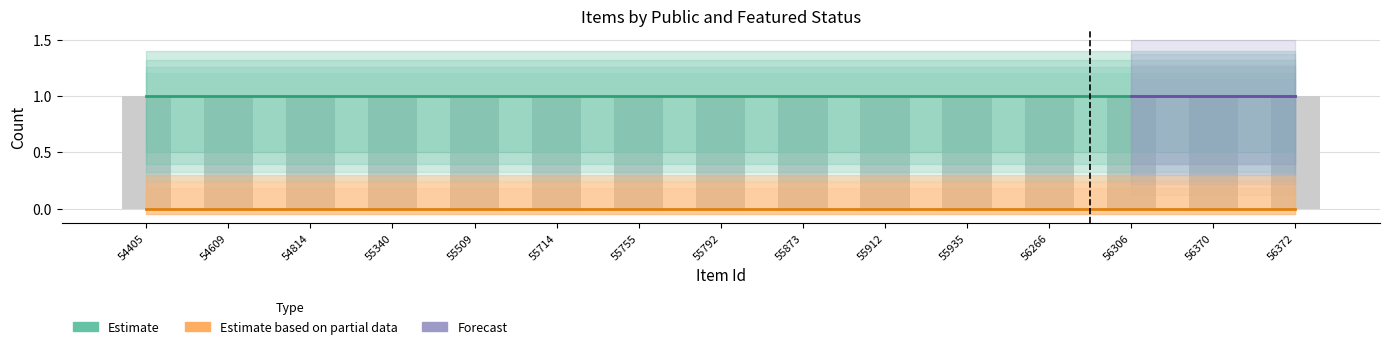

How many groups of bars are there?

15